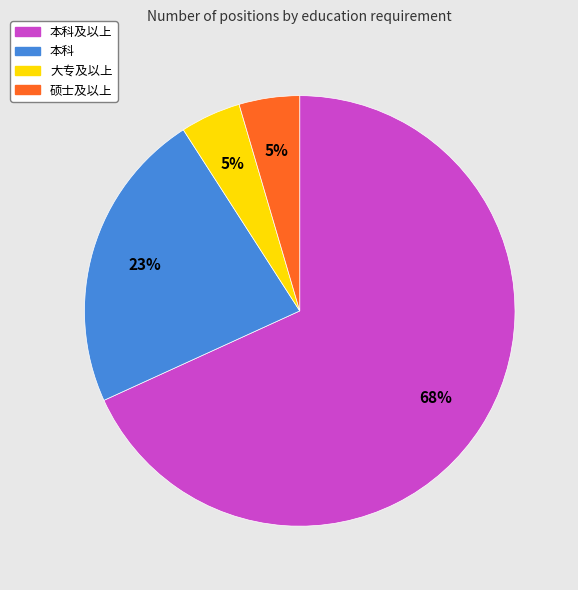

Is there a majority slice in this chart?

Yes